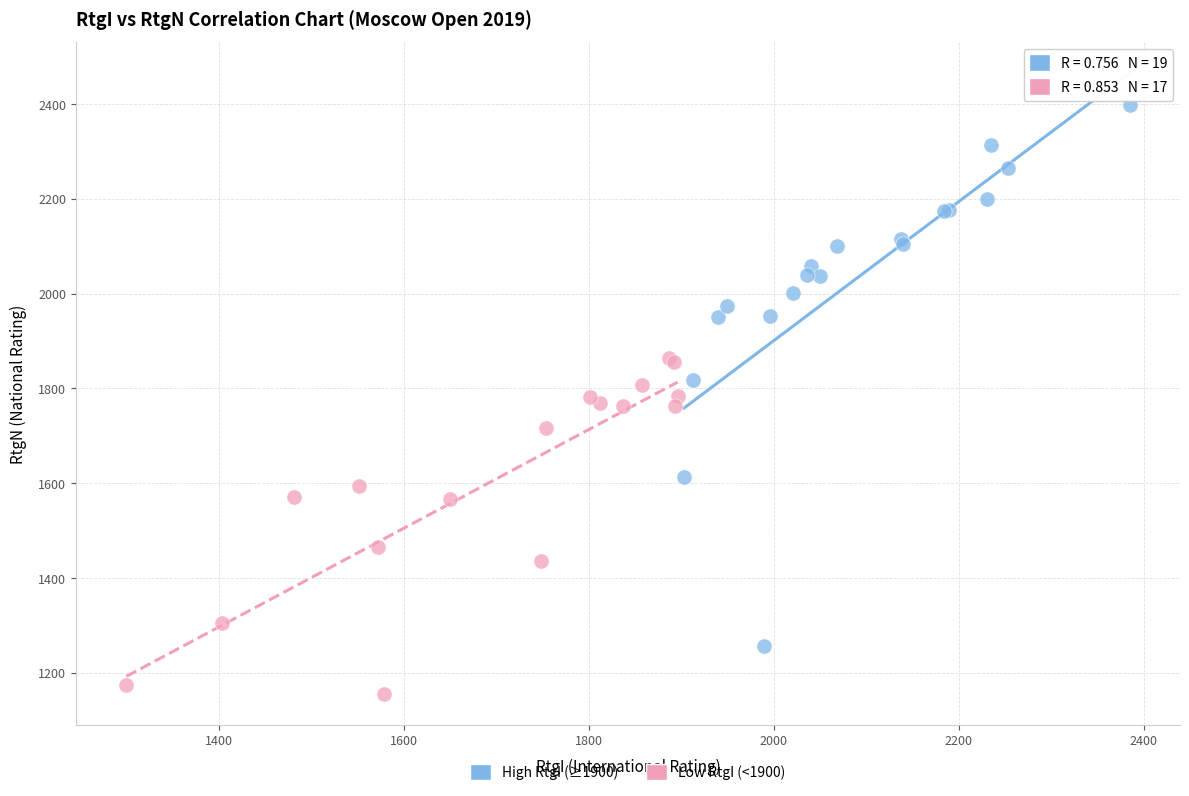

What are all the series names shown in the legend?

High RtgI (≥1900), Low RtgI (<1900)